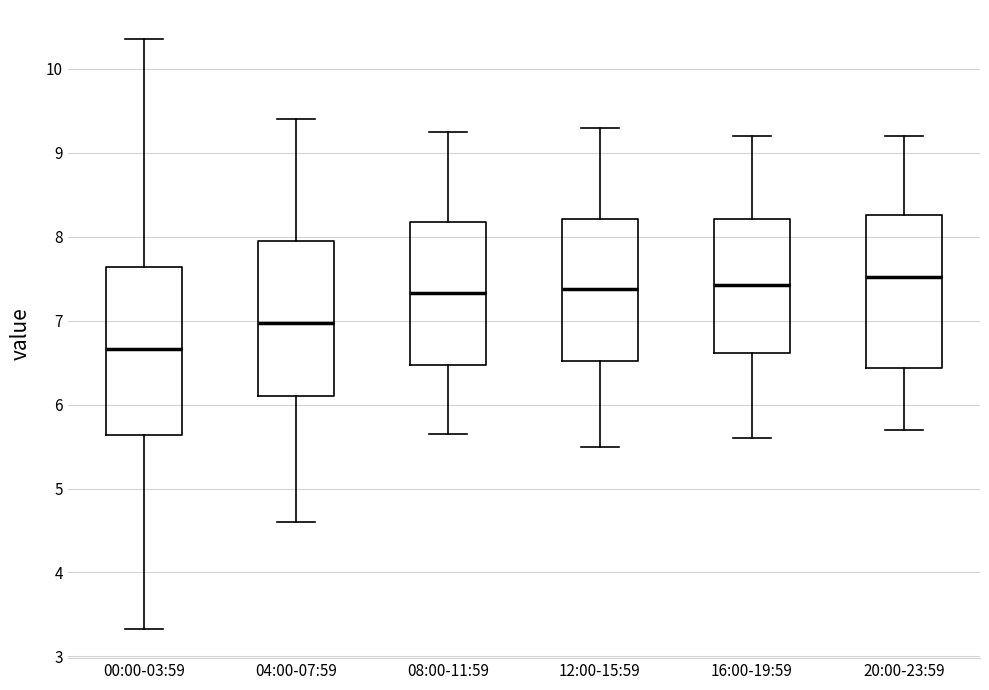

Reading left to right, transcribe this box plot: for each box, give where its median line is, the range the box spans, and where its two whiskers end, as read against the y-axis. The values are not printed on the chart, so give them approximately, as read against the axis.

00:00-03:59: median 6.7, box 5.6 to 7.6, whiskers 3.3 to 10.4
04:00-07:59: median 7.0, box 6.1 to 8.0, whiskers 4.6 to 9.4
08:00-11:59: median 7.3, box 6.5 to 8.2, whiskers 5.7 to 9.3
12:00-15:59: median 7.4, box 6.5 to 8.2, whiskers 5.5 to 9.3
16:00-19:59: median 7.4, box 6.6 to 8.2, whiskers 5.6 to 9.2
20:00-23:59: median 7.5, box 6.4 to 8.3, whiskers 5.7 to 9.2